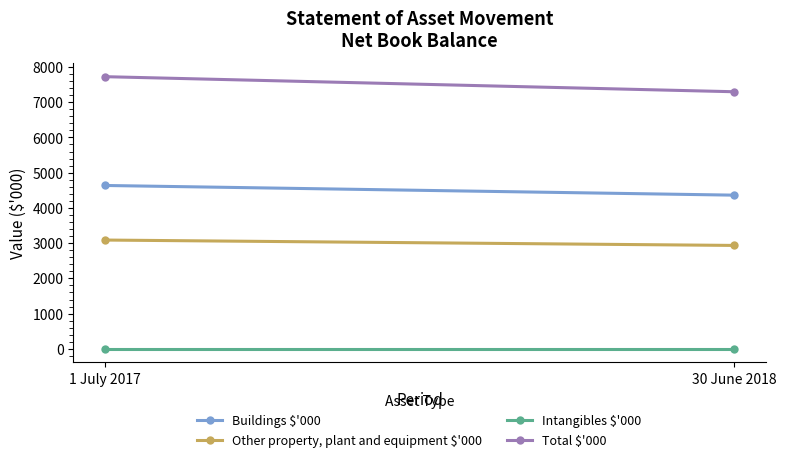

What is the label of the 2nd point from the left?

30 June 2018